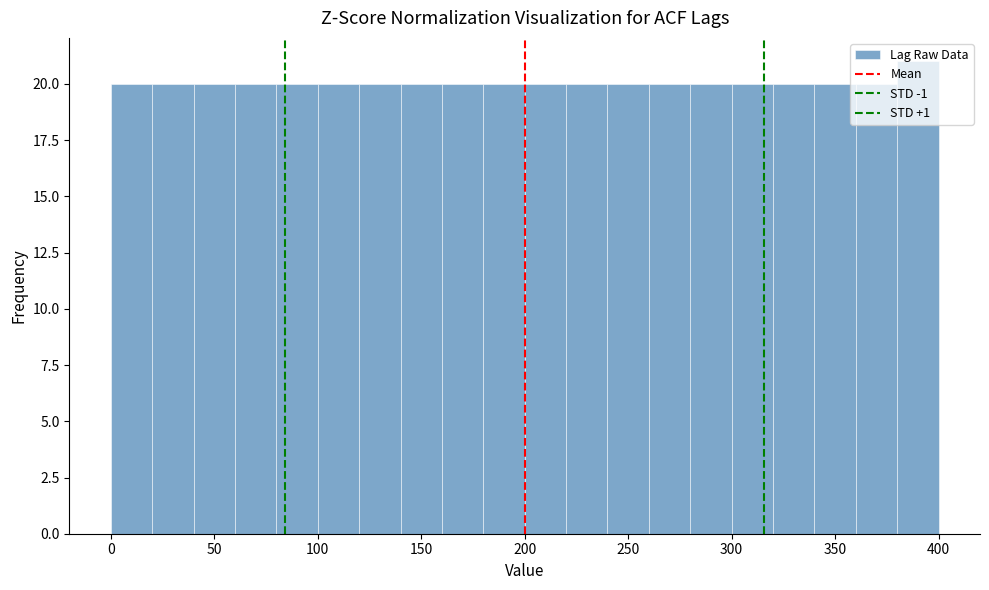

How tall is the bar that spans 100 to 120 on the x-axis? The values are not printed on the chart, so give them approximately, as read against the axis.

20